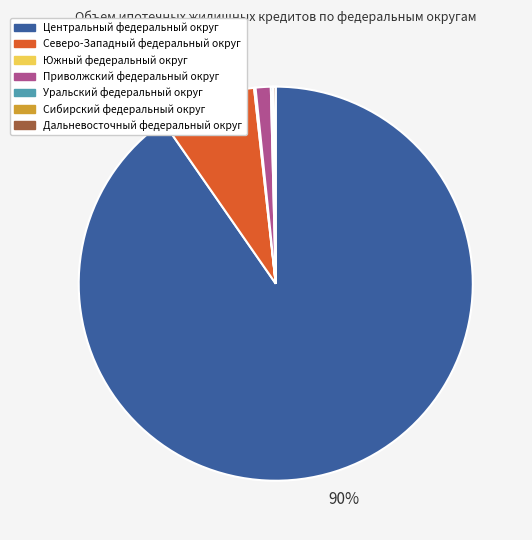

To the nearest percent, what is the average slice percentage?

14%